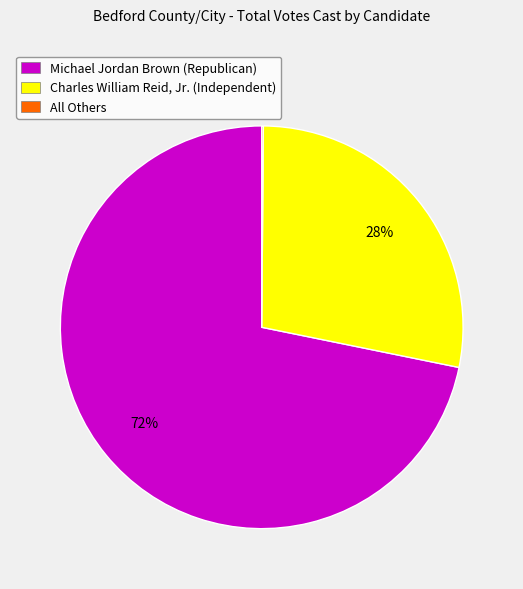

What percentage is the Charles William Reid, Jr. (Independent) slice, to the nearest percent?

28%